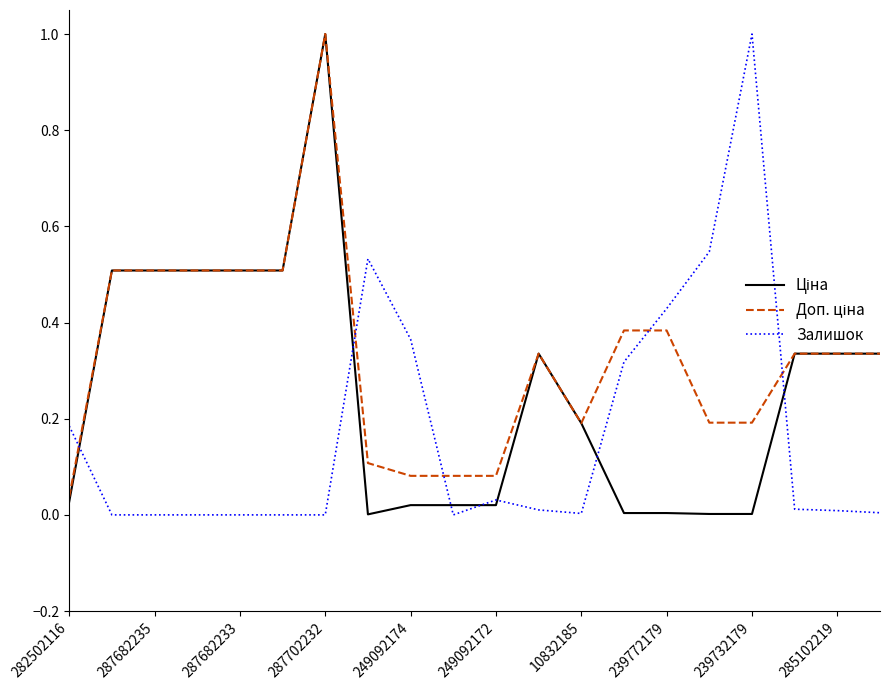

What is the highest value of the Залишок series?

1.0